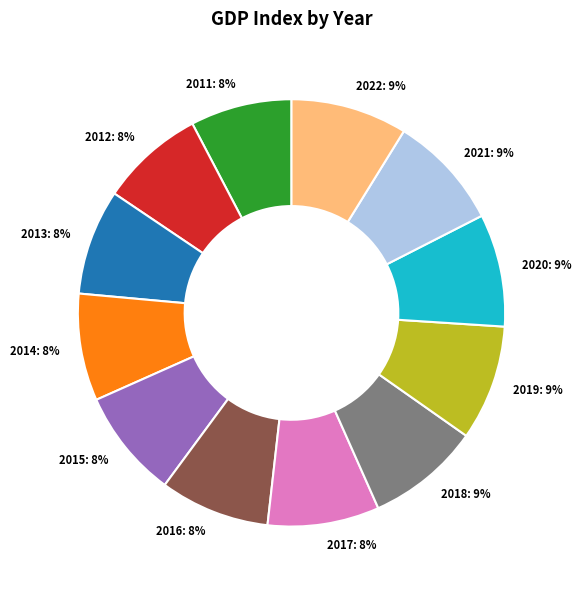

True or false: 2011 accounts for 2% of the total.

False